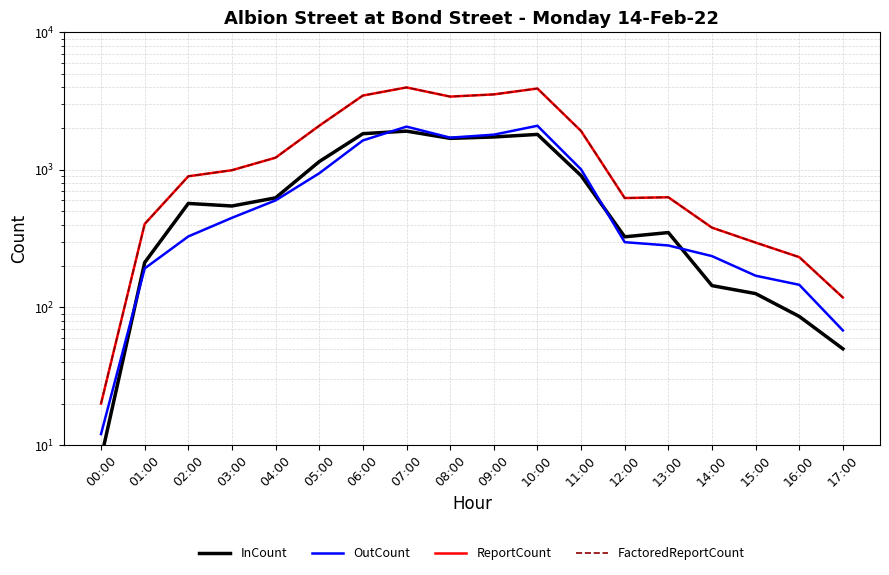

Is this an area chart (filled region under the line)?

No